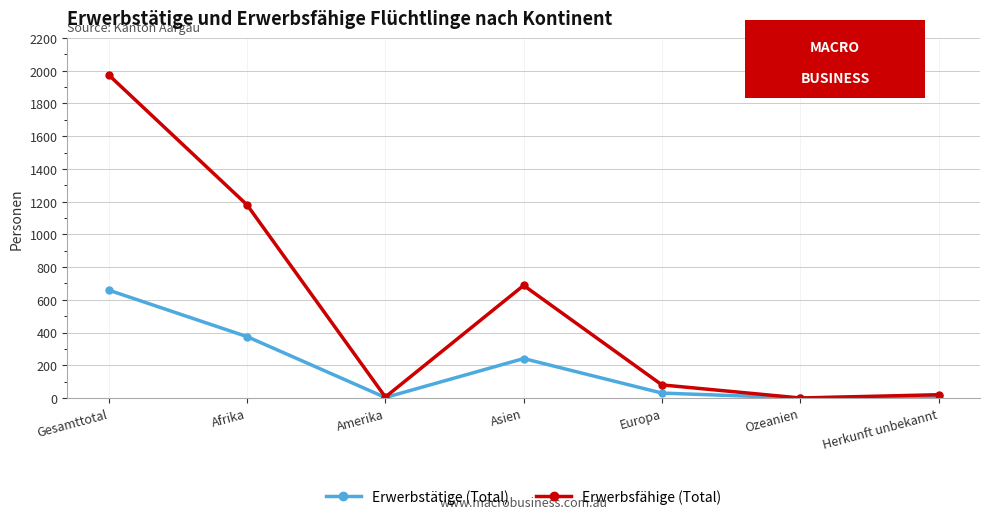

What is the maximum value shown in the chart?

1974